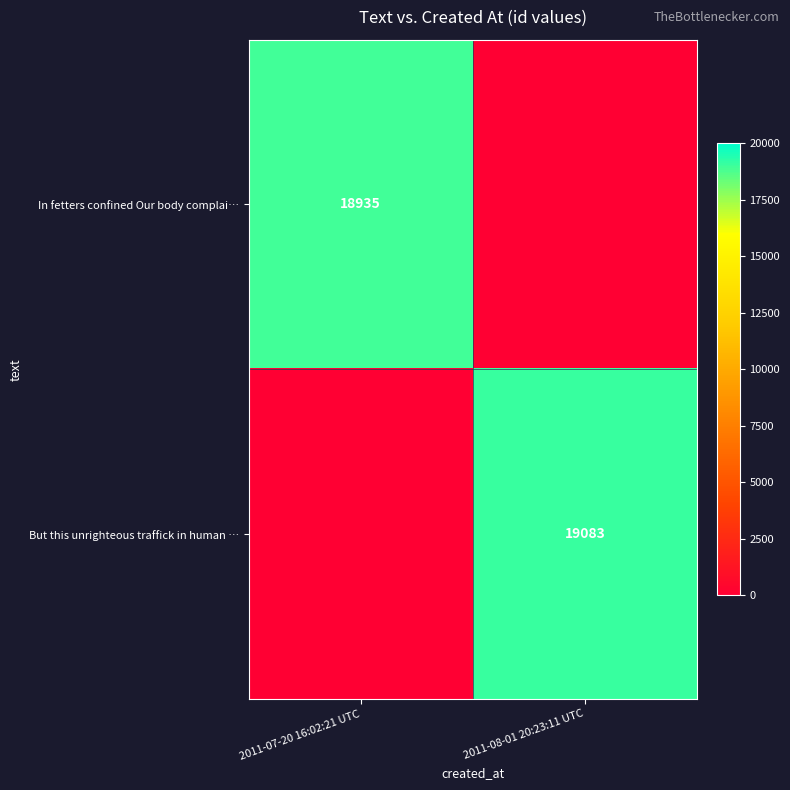

Is it true that In fetters confined Our body complai… equals 32315 at 2011-07-20 16:02:21 UTC?

False